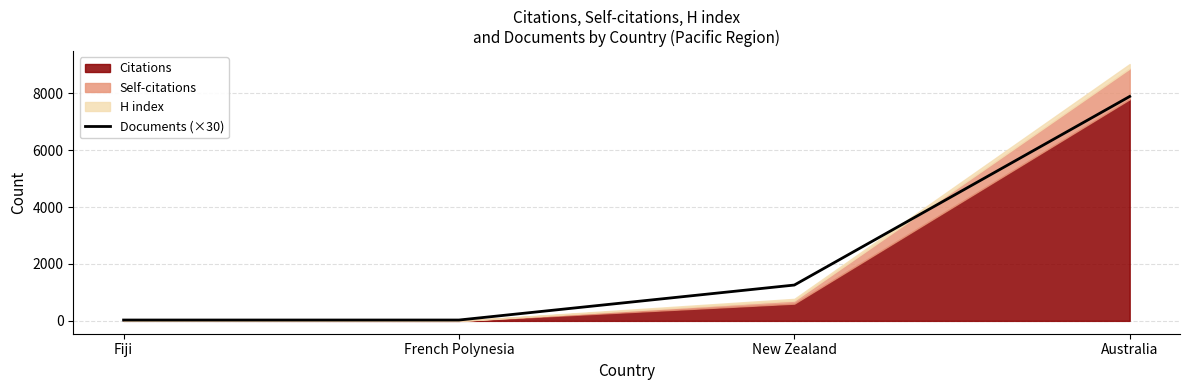

What is the average value?

2302